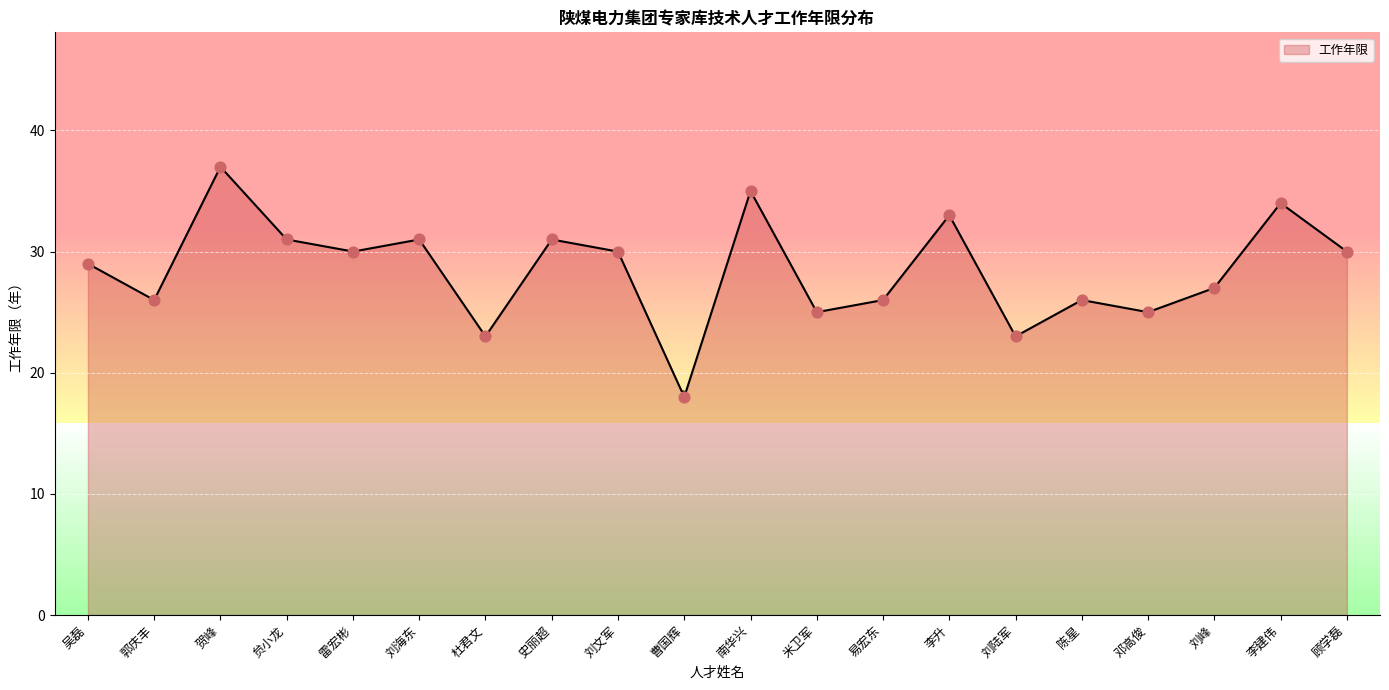

Approximately how many times larger is the value at 易宏东 compared to 雷宏彬?

0.9